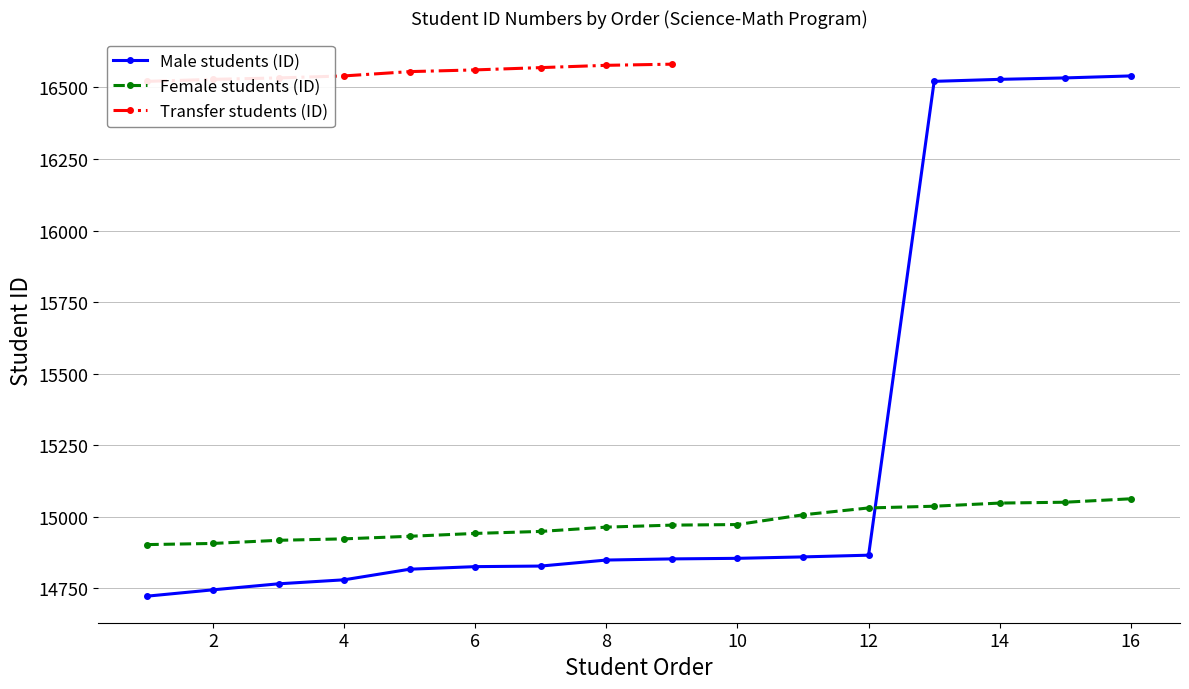

Where is Male students (ID) nearest to the value 15631?

12